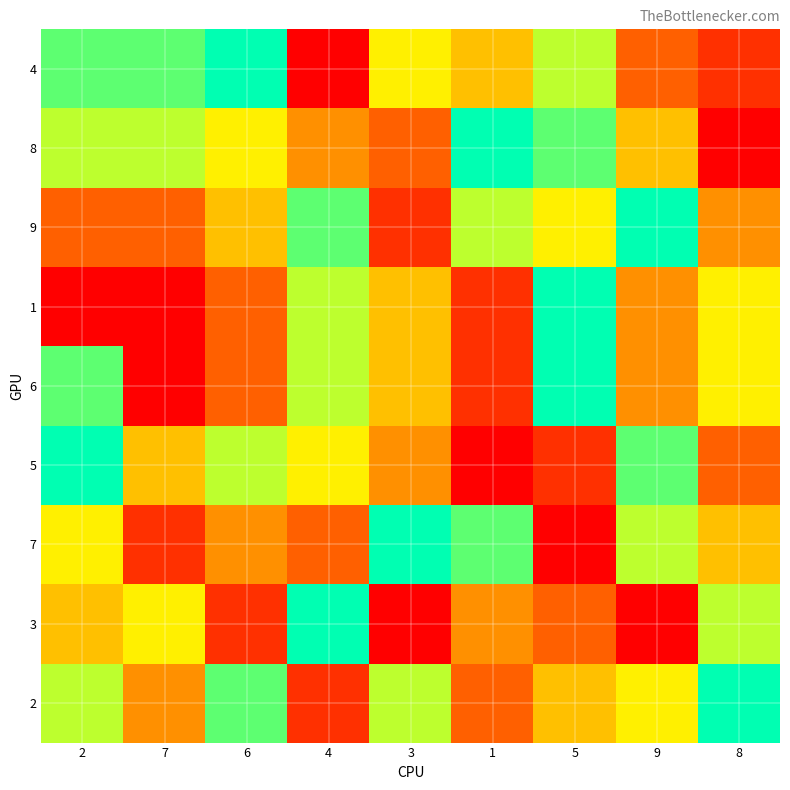

Which has a higher value, 7 or 5?

7